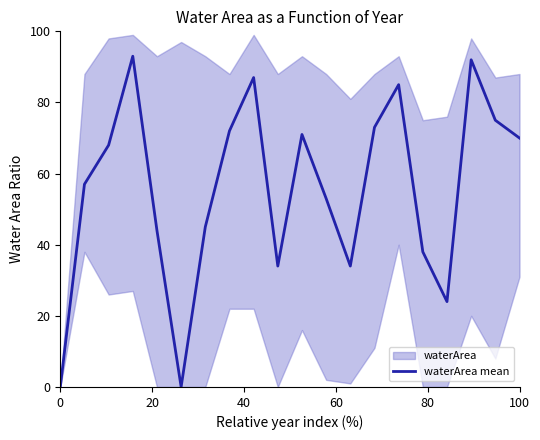

How many lines are shown in the chart?

1